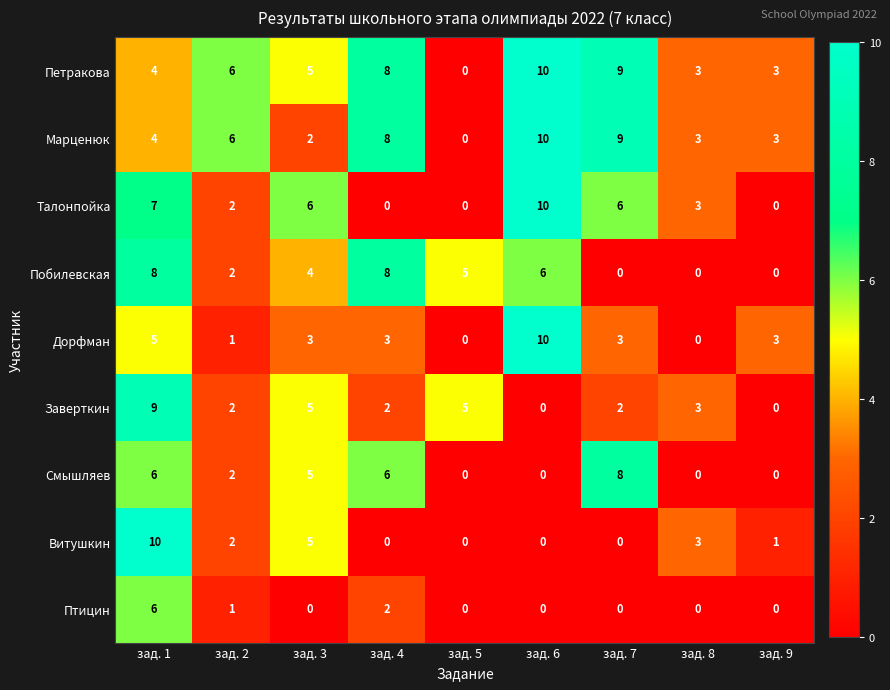

What is the maximum value shown in the chart?

10